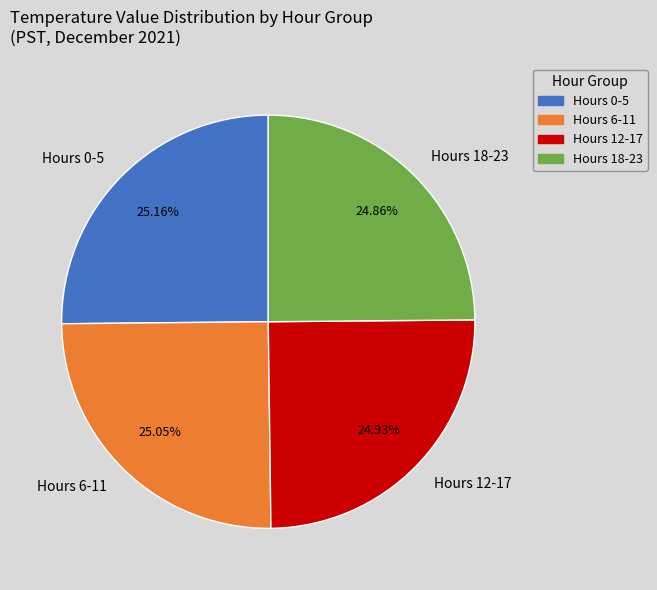

Approximately how many times larger is the value at Hours 18-23 compared to Hours 0-5?

1.0